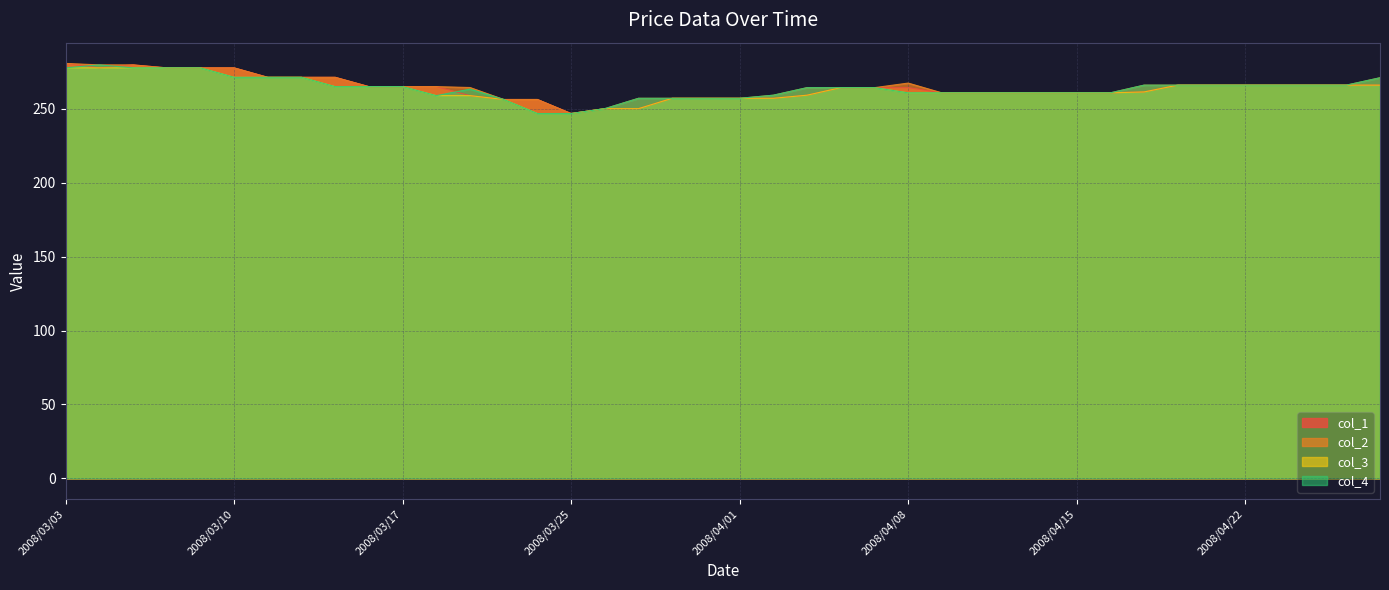

What is the spread (max minus min) of values at 2008/03/18?

6.1